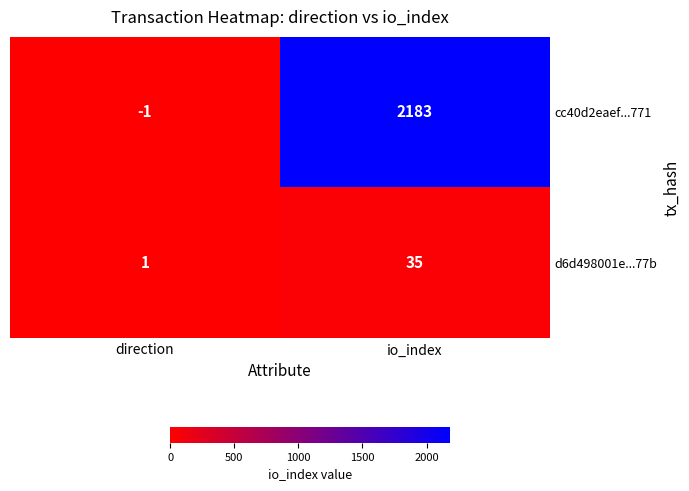

Between direction and io_index, which series saw the biggest shift?

cc40d2eaef...771